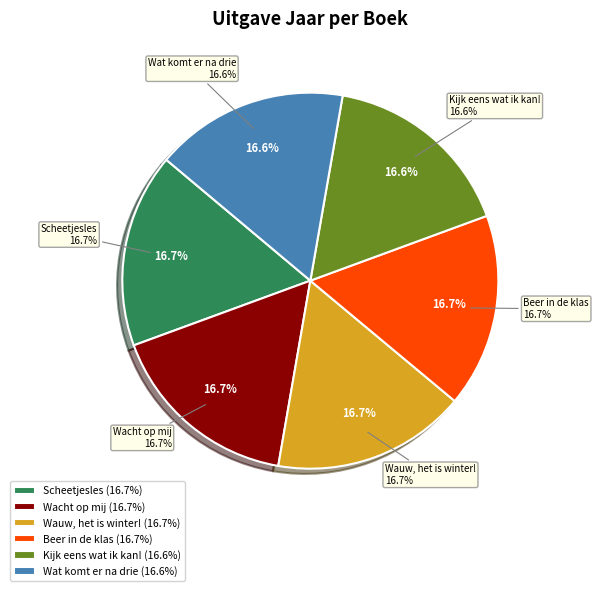

What percentage is the Kijk eens wat ik kan! slice, to the nearest percent?

17%